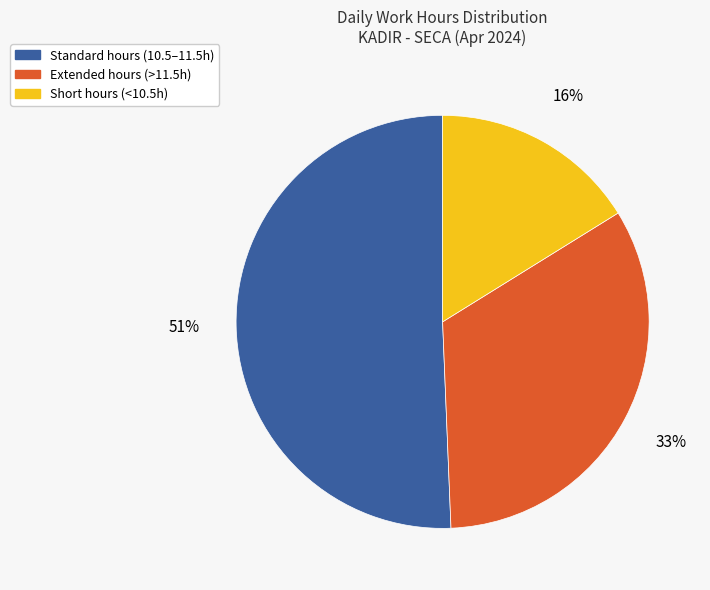

Count the number of slices in the pie.

3